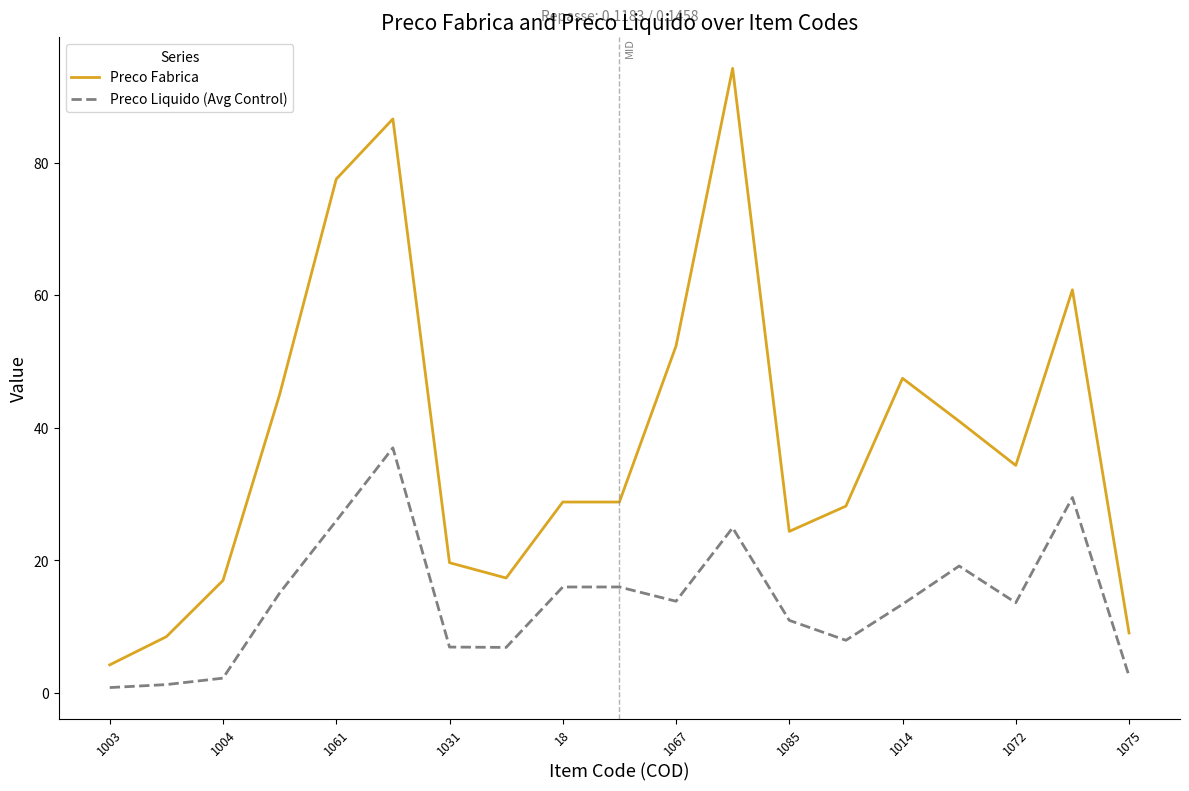

Is this an area chart (filled region under the line)?

No